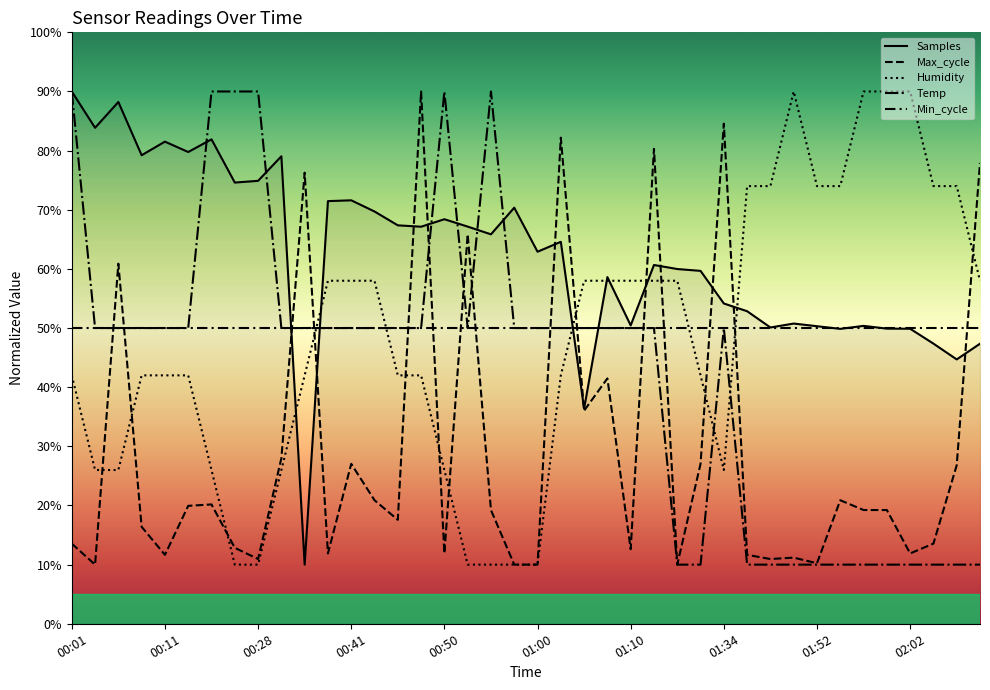

What is the label of the 28th point from the right?

00:41